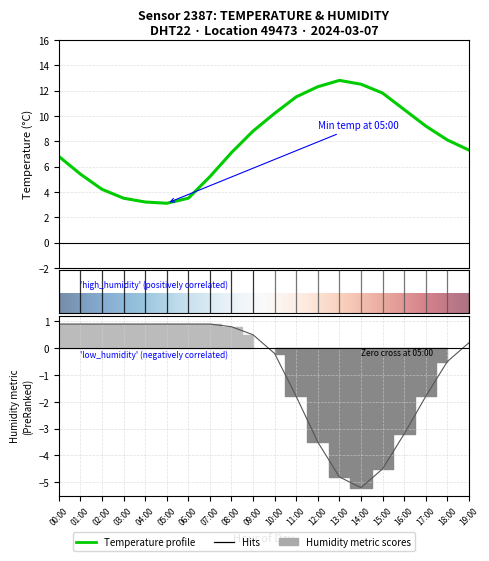

What is the label of the 5th point from the left?

04:00